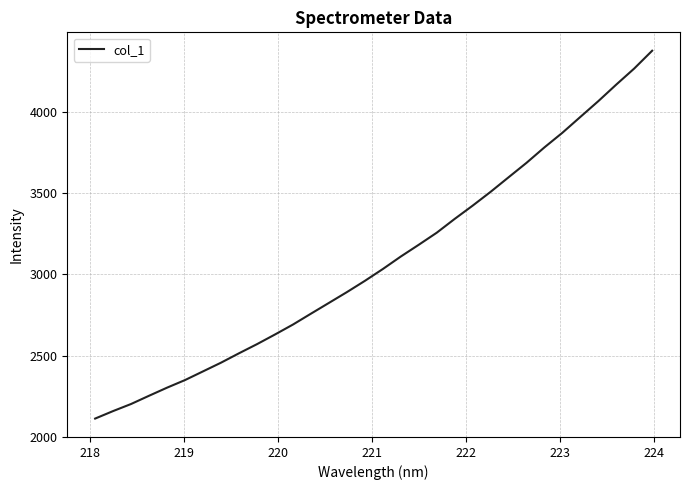

What is the maximum value shown in the chart?

4374.2